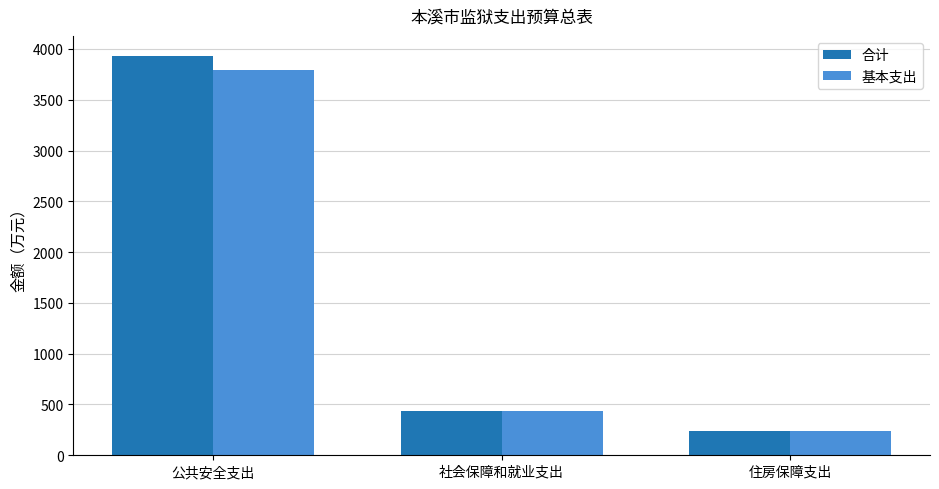

How many values in the 合计 series are below 434?

1